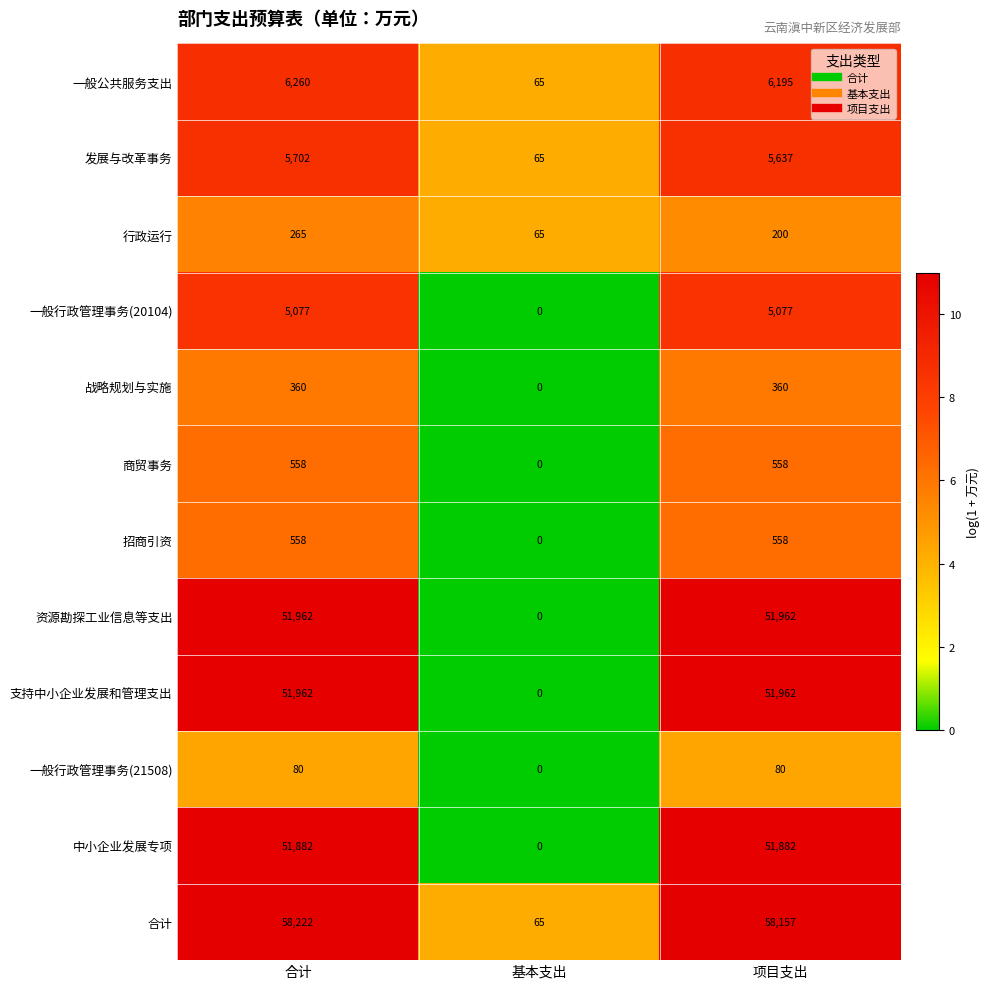

What is the difference between the maximum and minimum values in the 资源勘探工业信息等支出 series?

51962